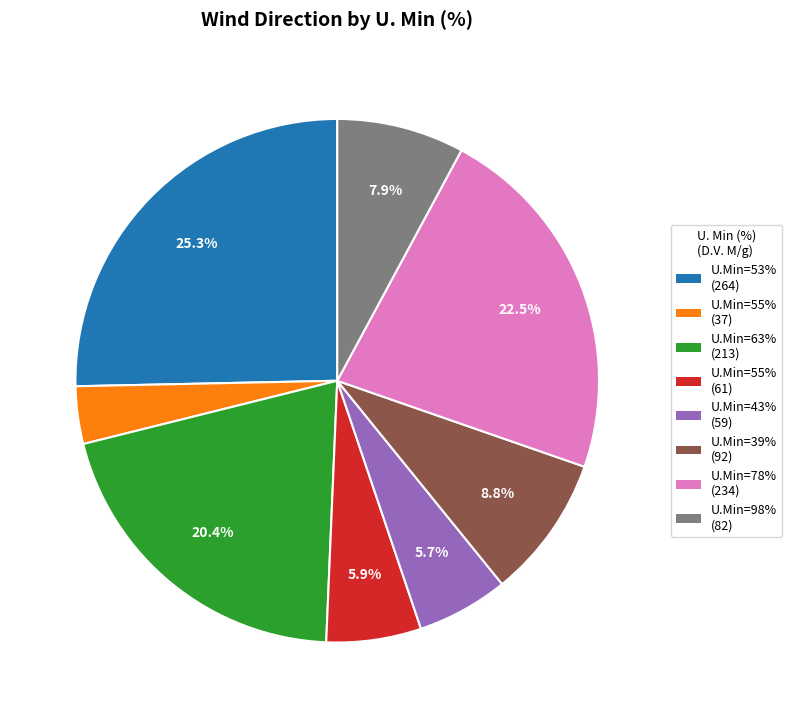

Is there a majority slice in this chart?

No